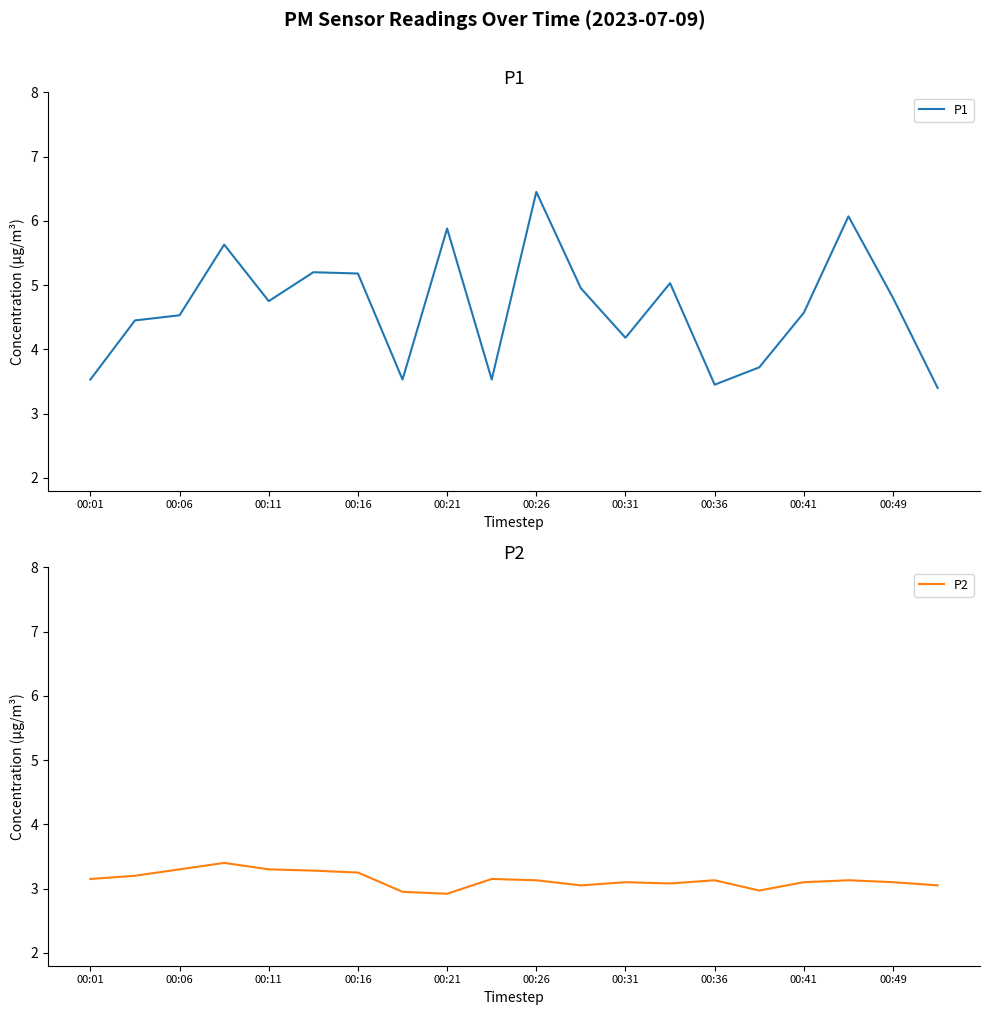

What is the sum of the P2 values at 00:26 and 00:41?

6.2